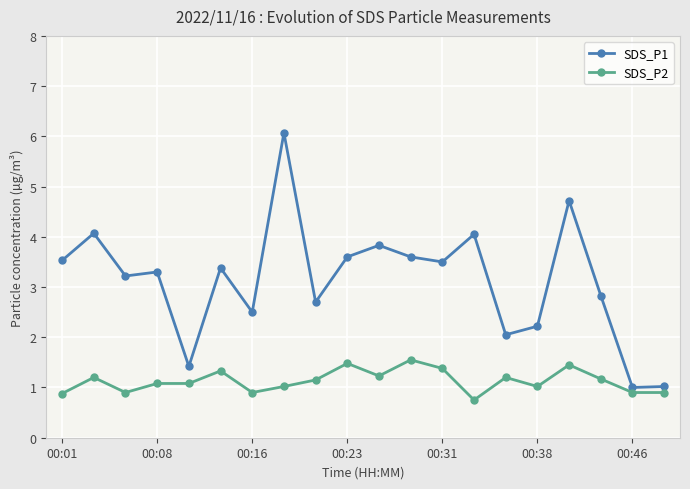

Does the chart display data point markers on the line(s)?

Yes